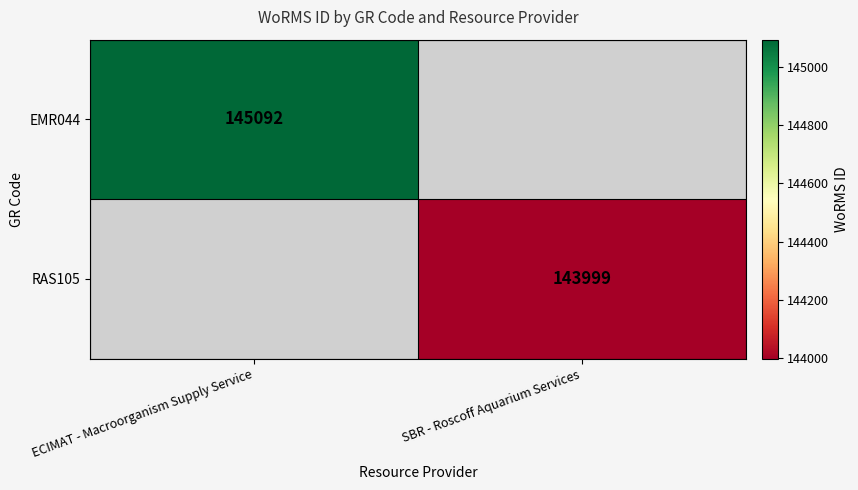

Count the number of categories in the chart.

2